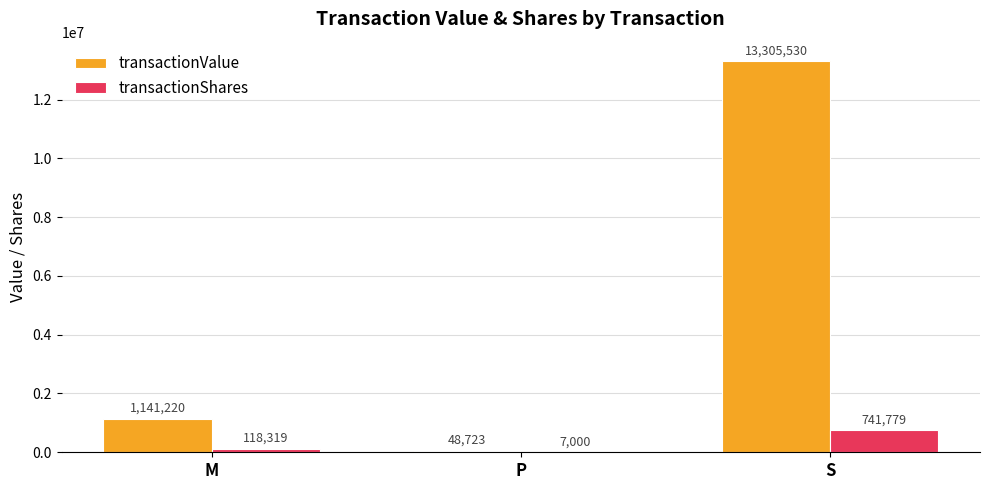

The transactionShares series shows 7000 at P. True or false?

True